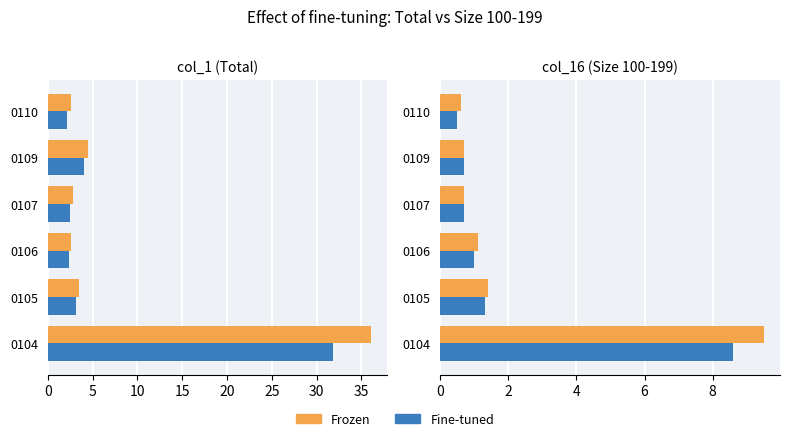

The Fine-tuned series shows 1.2 at 0107. True or false?

False